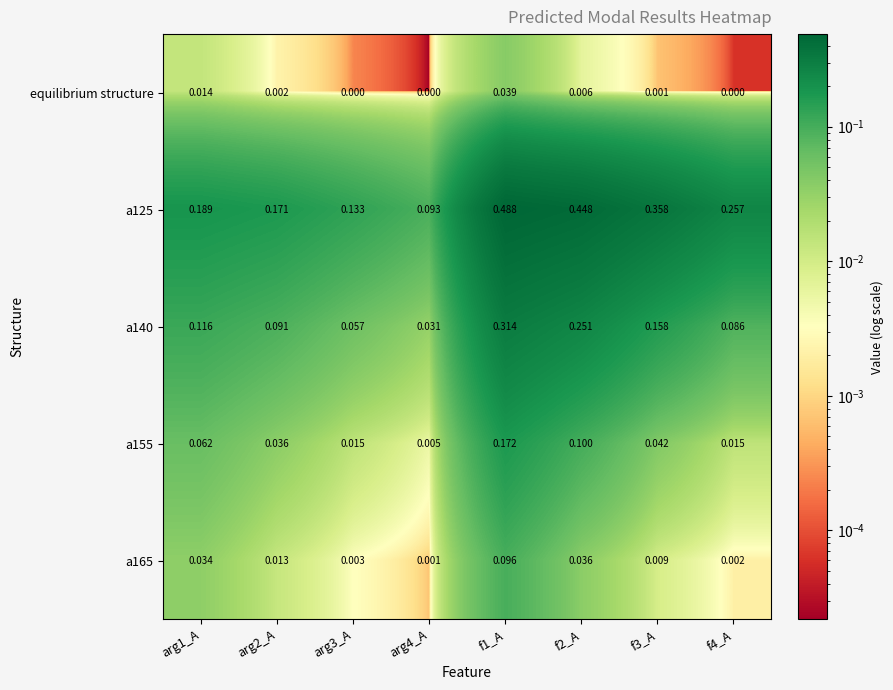

Reading right to left, extract all data points from this chart.

equilibrium structure: f4_A=0.0	f3_A=0.0	f2_A=0.0	f1_A=0.0	arg4_A=0.0	arg3_A=0.0	arg2_A=0.0	arg1_A=0.0
a125: f4_A=0.3	f3_A=0.4	f2_A=0.4	f1_A=0.5	arg4_A=0.1	arg3_A=0.1	arg2_A=0.2	arg1_A=0.2
a140: f4_A=0.1	f3_A=0.2	f2_A=0.3	f1_A=0.3	arg4_A=0.0	arg3_A=0.1	arg2_A=0.1	arg1_A=0.1
a155: f4_A=0.0	f3_A=0.0	f2_A=0.1	f1_A=0.2	arg4_A=0.0	arg3_A=0.0	arg2_A=0.0	arg1_A=0.1
a165: f4_A=0.0	f3_A=0.0	f2_A=0.0	f1_A=0.1	arg4_A=0.0	arg3_A=0.0	arg2_A=0.0	arg1_A=0.0